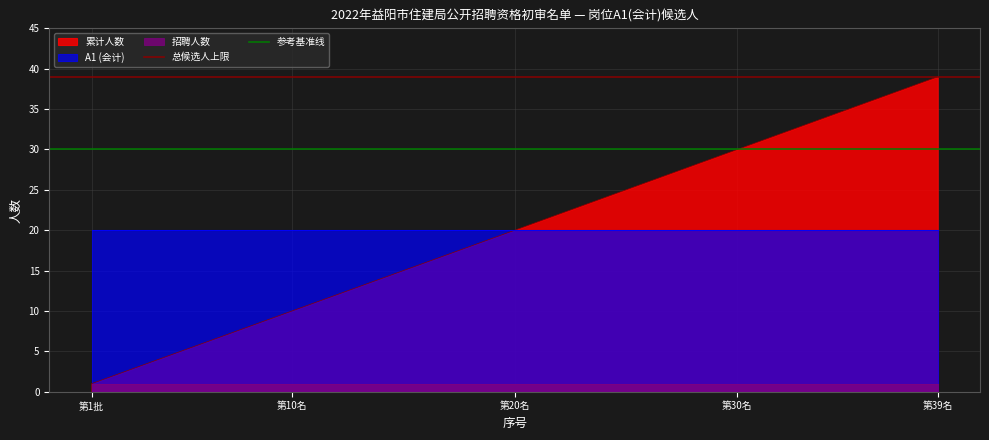

What position from the left is 第1批?

1